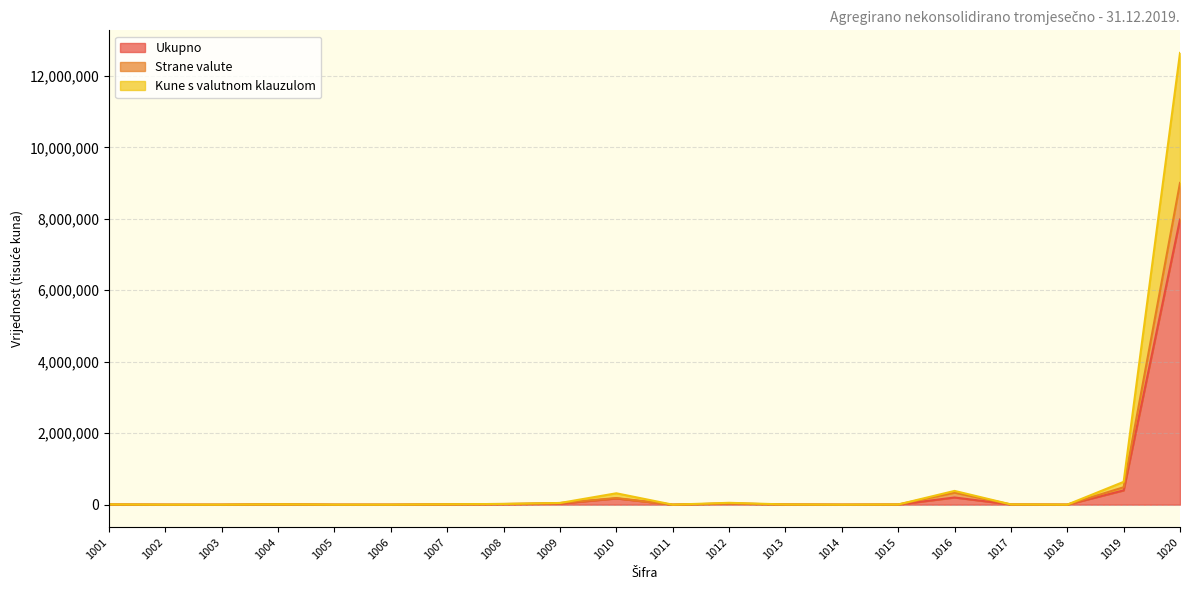

What is the difference between the highest and lowest values at 1008?

9923